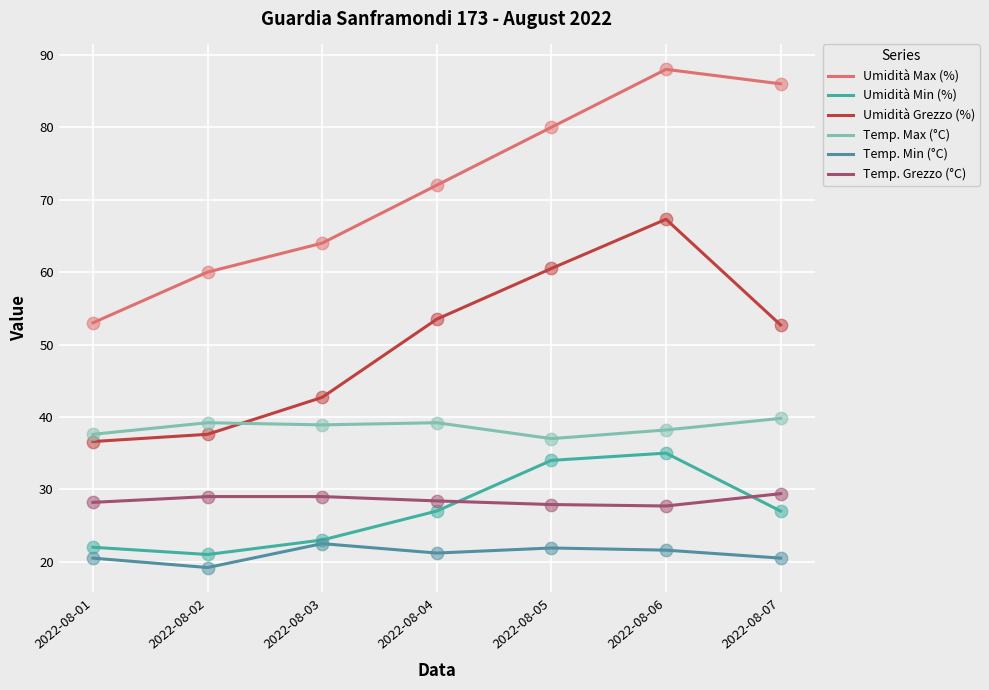

Which series has the largest total across all categories?

Umidità Max (%)